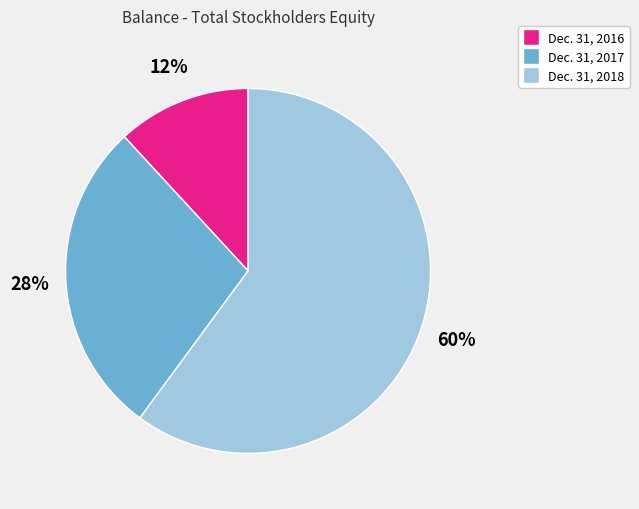

Combined, do Dec. 31, 2016 and Dec. 31, 2017 account for over 50%?

No